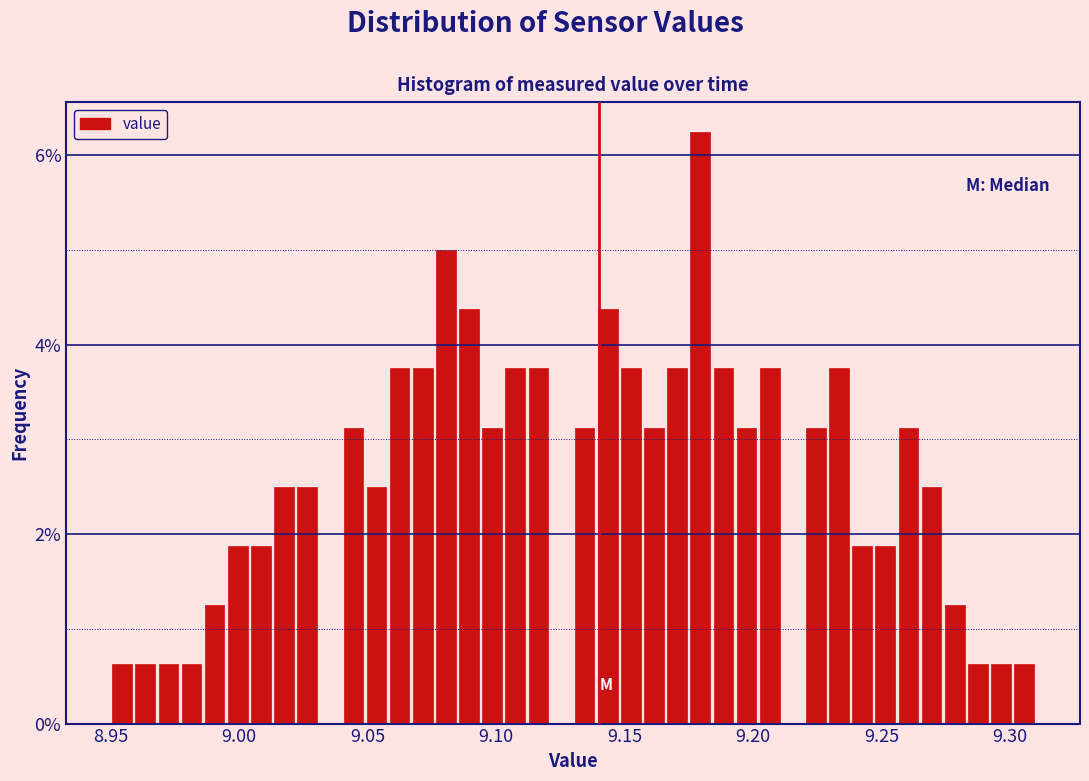

Around what value on the x-axis is the tallest bar? Give the approximate position of its centre, as read against the axis.

9.180